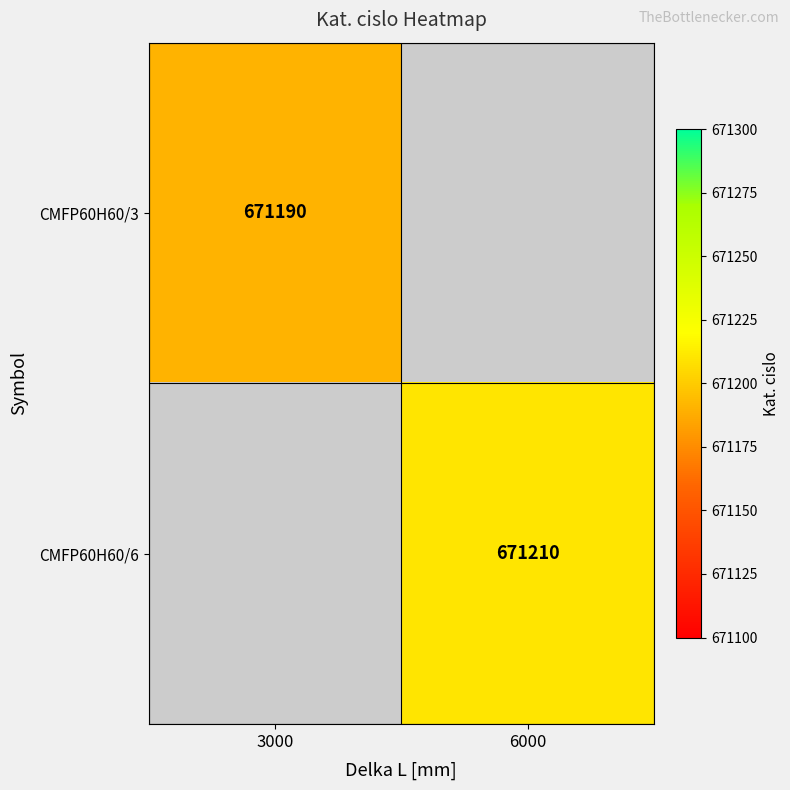

Between 6000 and 3000, which is larger?

3000